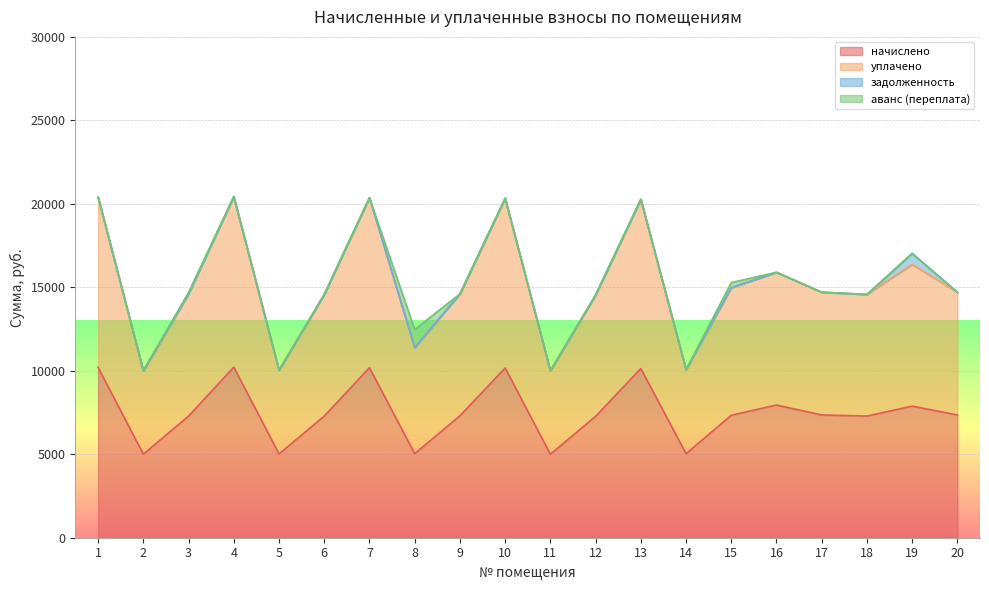

What is the difference between the maximum and minimum values in the уплачено series?

10432.8